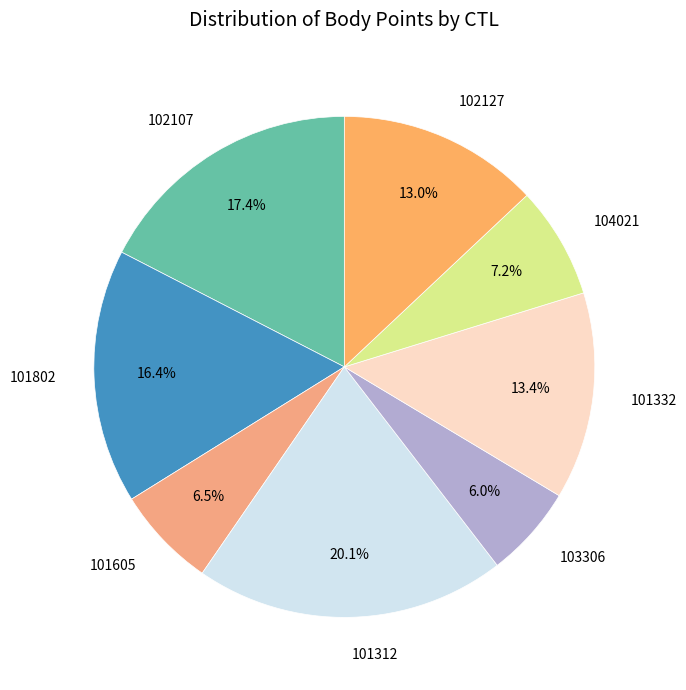

Approximately how many times larger is the value at 104021 compared to 101802?

0.4